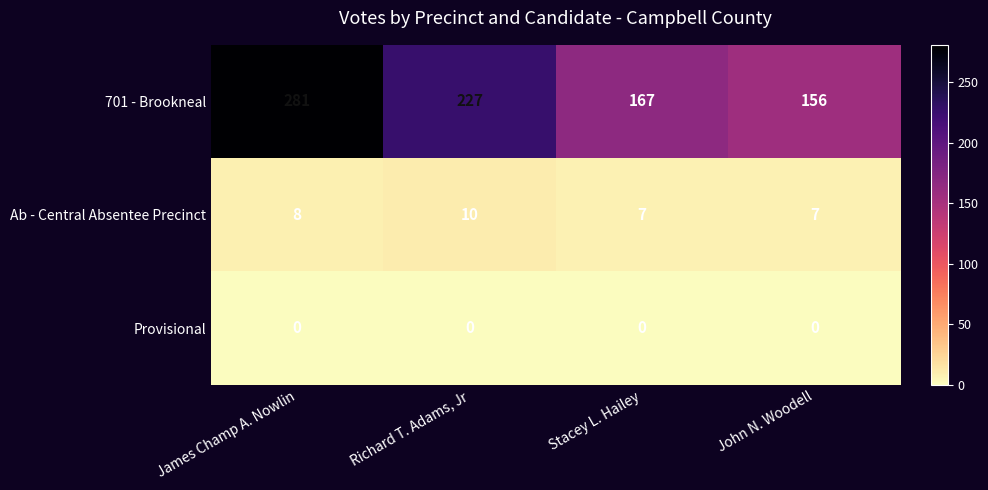

Which series has the largest range (max minus min)?

701 - Brookneal